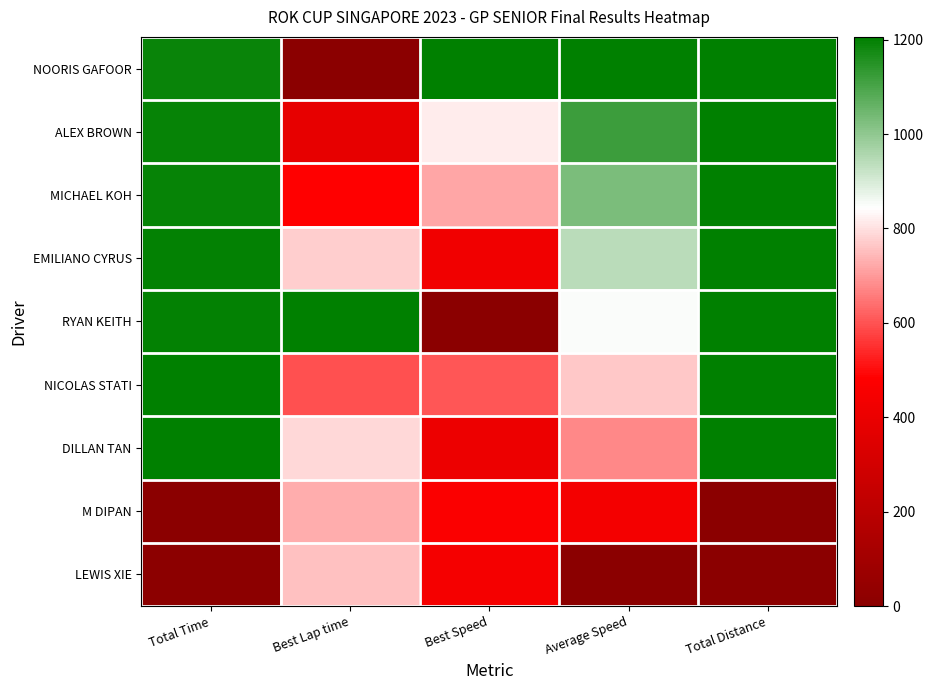

Reading right to left, list all the values displayed in this chart.

NOORIS GAFOOR: Total Distance=1.0	Average Speed=1.0	Best Speed=1.0	Best Lap time=0.0	Total Time=1.0
ALEX BROWN: Total Distance=1.0	Average Speed=0.9	Best Speed=0.7	Best Lap time=0.3	Total Time=1.0
MICHAEL KOH: Total Distance=1.0	Average Speed=0.9	Best Speed=0.6	Best Lap time=0.4	Total Time=1.0
EMILIANO CYRUS: Total Distance=1.0	Average Speed=0.8	Best Speed=0.4	Best Lap time=0.6	Total Time=1.0
RYAN KEITH: Total Distance=1.0	Average Speed=0.7	Best Speed=0.0	Best Lap time=1.0	Total Time=1.0
NICOLAS STATI: Total Distance=1.0	Average Speed=0.6	Best Speed=0.5	Best Lap time=0.5	Total Time=1.0
DILLAN TAN: Total Distance=1.0	Average Speed=0.6	Best Speed=0.3	Best Lap time=0.7	Total Time=1.0
M DIPAN: Total Distance=0.0	Average Speed=0.4	Best Speed=0.4	Best Lap time=0.6	Total Time=0.0
LEWIS XIE: Total Distance=0.0	Average Speed=0.0	Best Speed=0.4	Best Lap time=0.6	Total Time=0.0